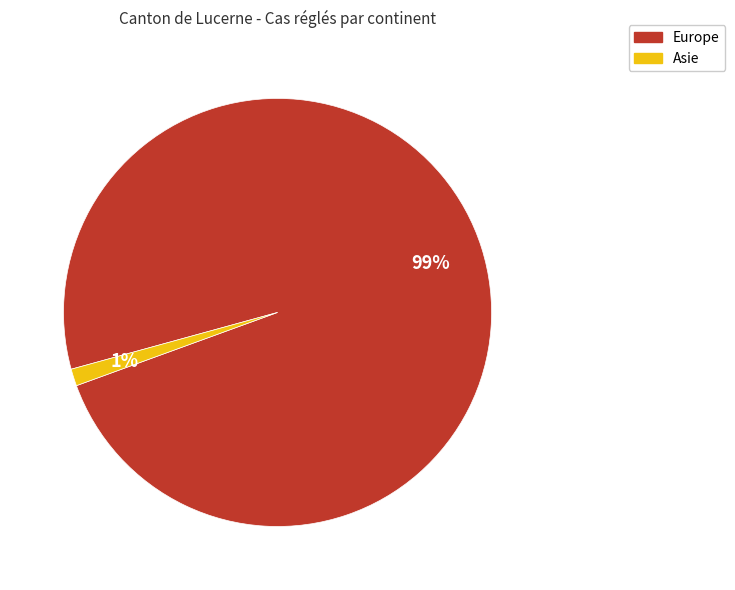

Does any single category account for the majority?

Yes